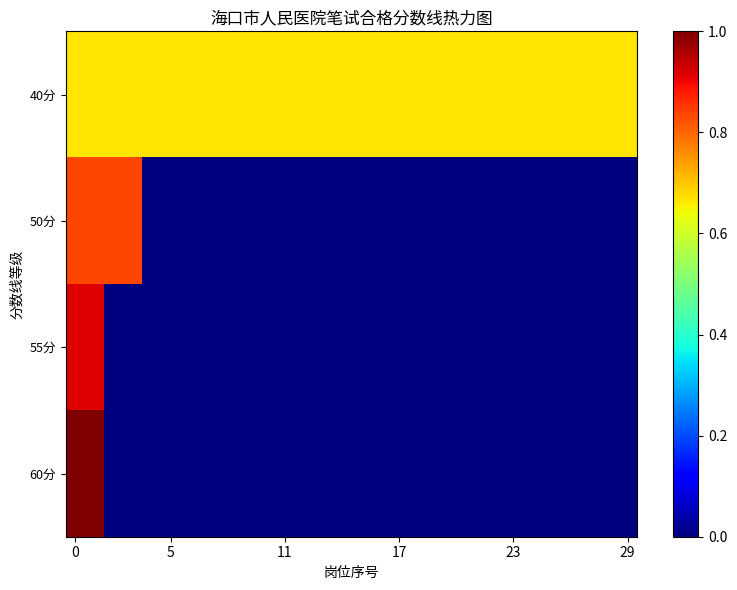

What is the greatest value displayed?

1.0